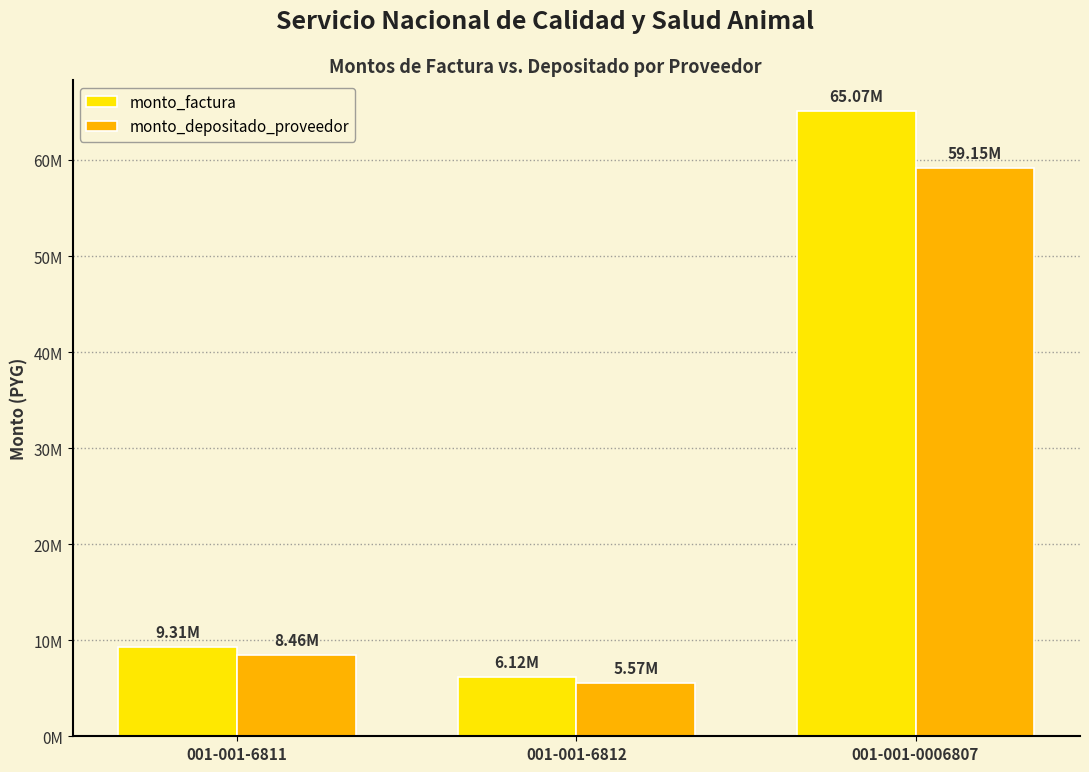

Which label corresponds to the largest value in the chart?

001-001-0006807